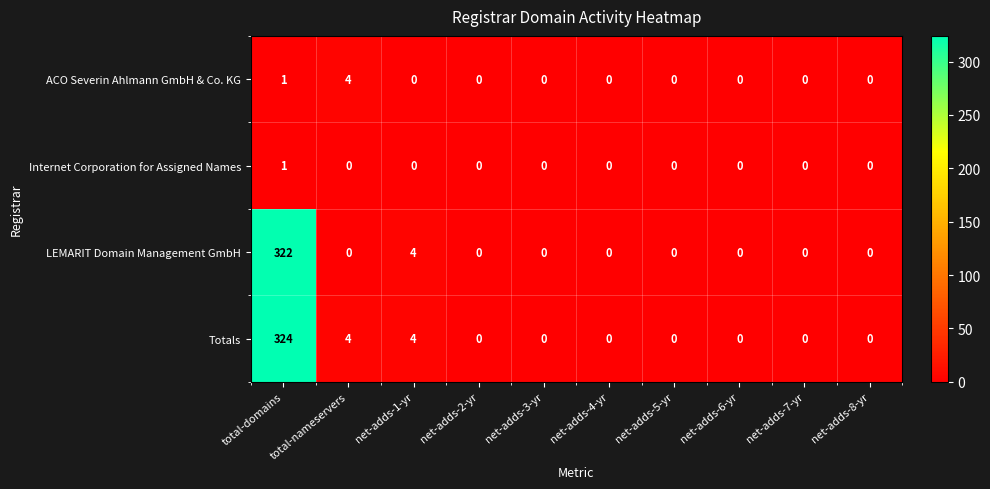

At which category is the sum across all series the highest?

total-domains